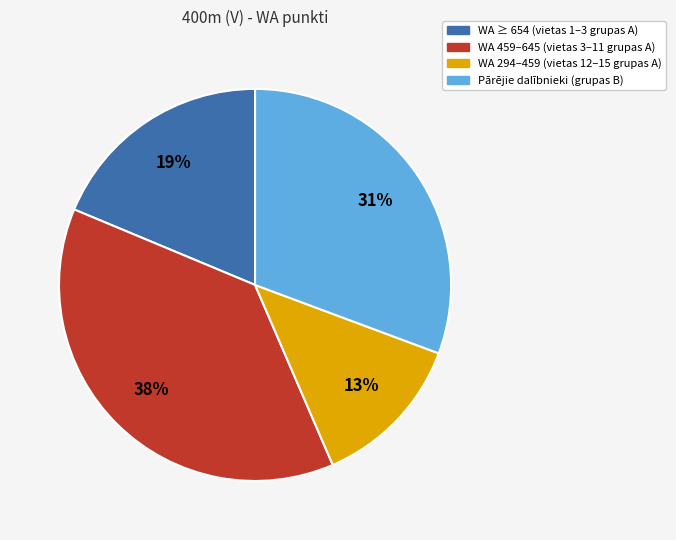

To the nearest percent, what is the average slice percentage?

25%